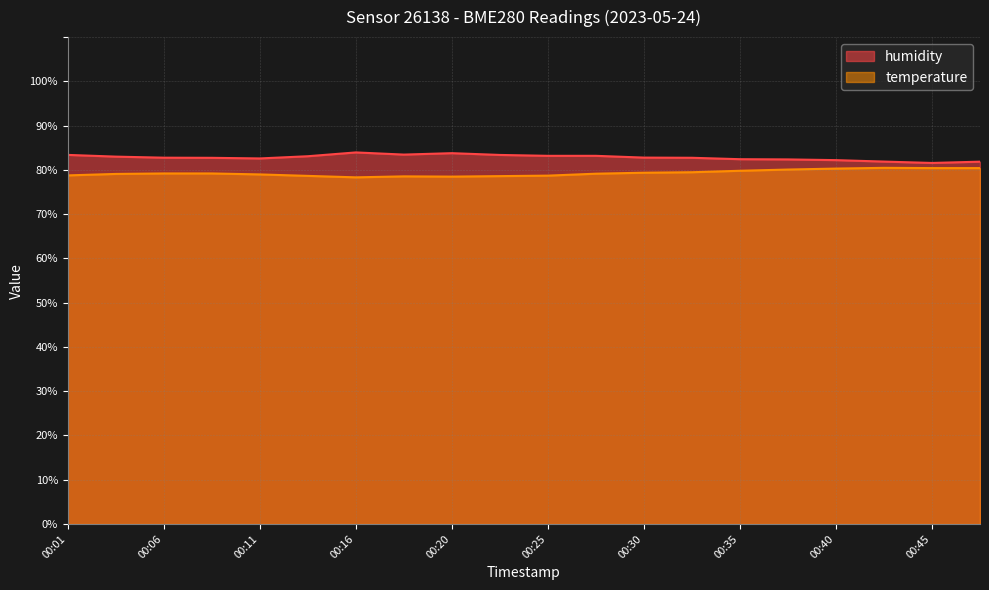

Which category has the highest value in the humidity series?

00:16